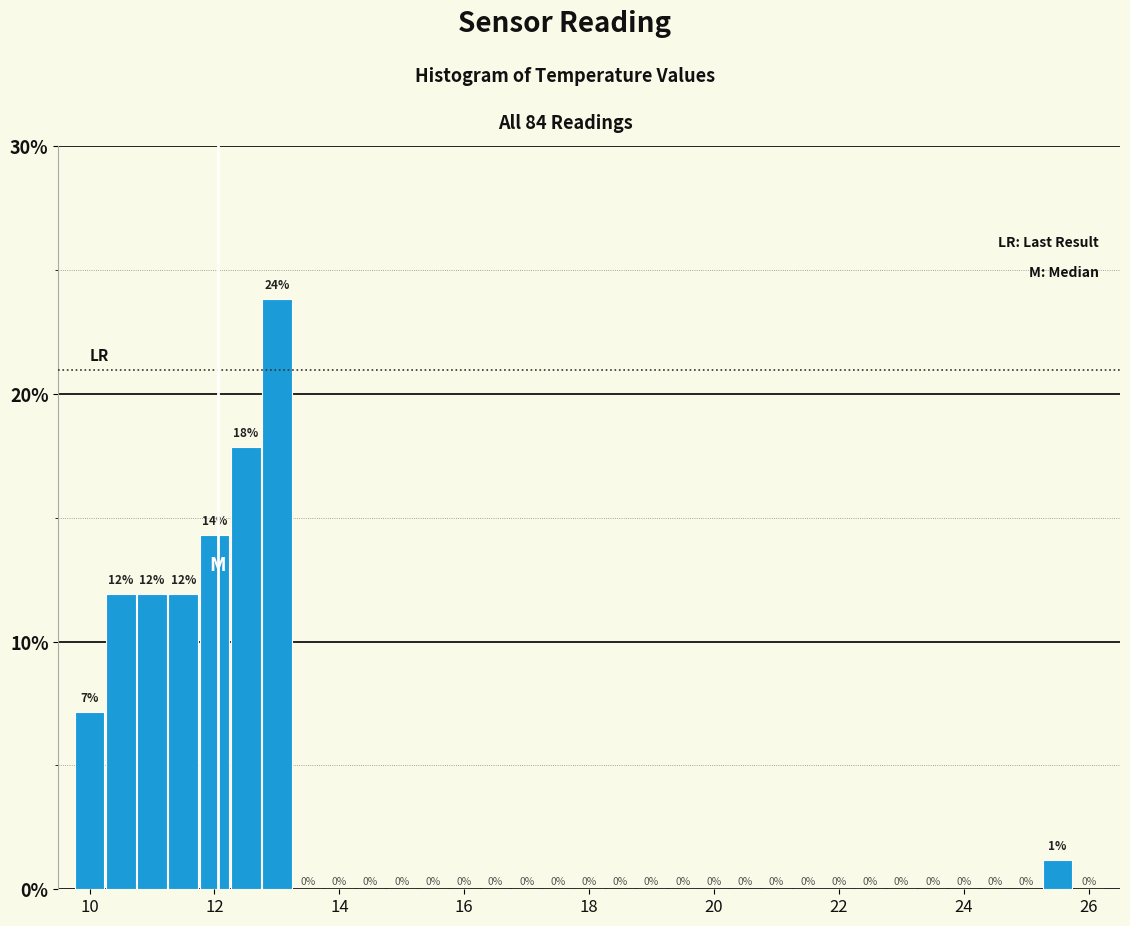

Read against the x-axis, roughly where is the centre of the tallest bar?

13.0